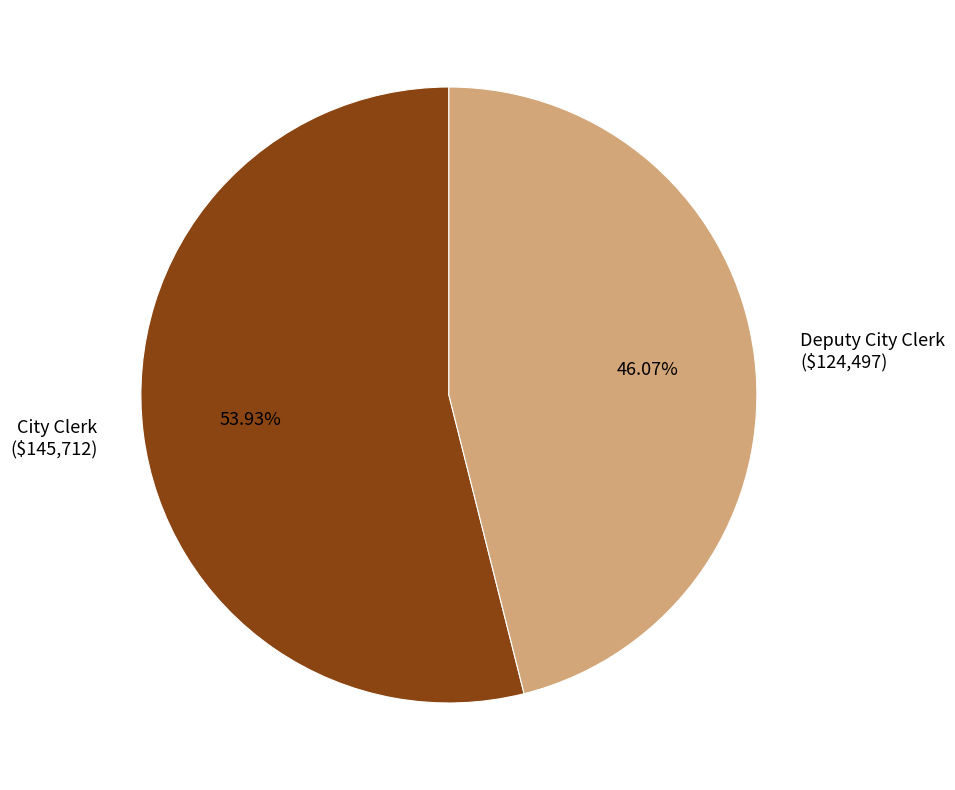

The City Clerk slice represents 68% of the pie. True or false?

False